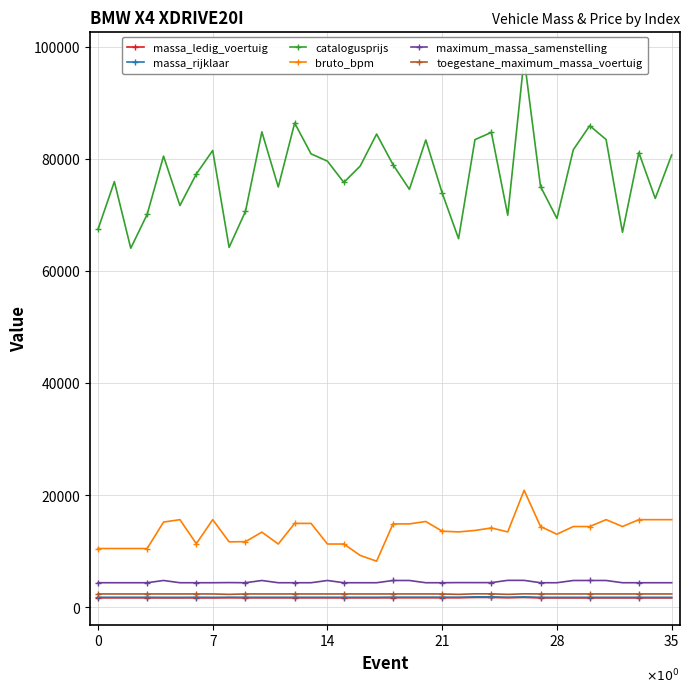

What is the approximate value of bruto_bpm at 13, to the nearest 100?

15000